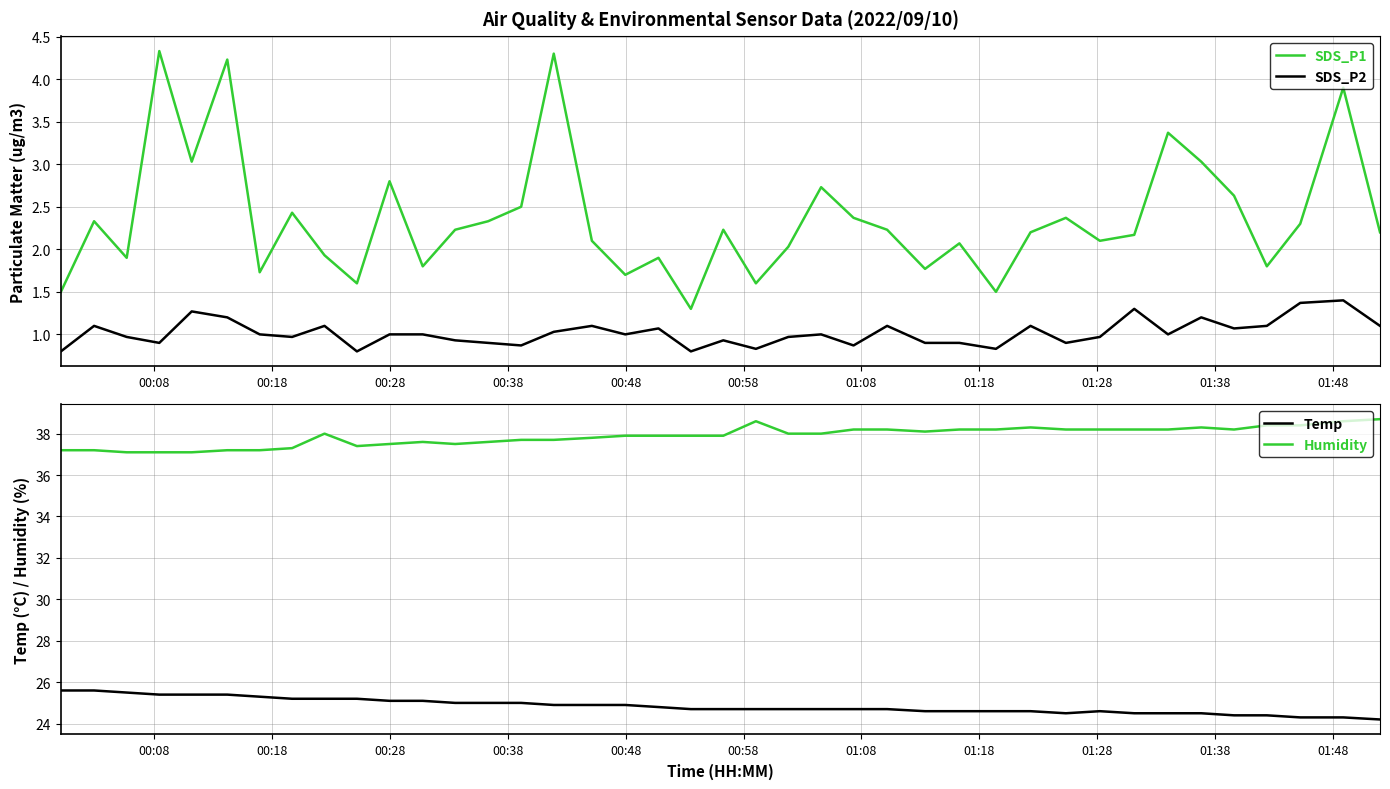

True or false: SDS_P2 and SDS_P1 intersect in this chart.

False